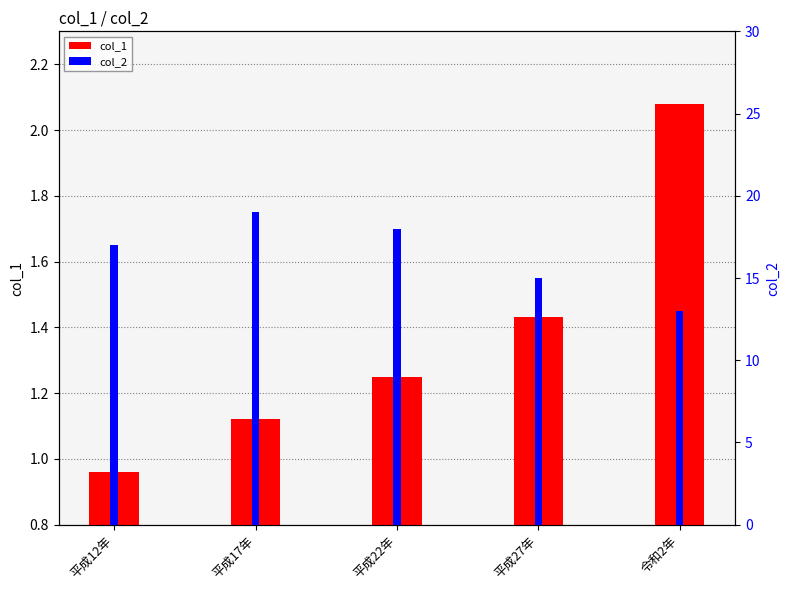

What is the minimum value shown in the chart?

1.0